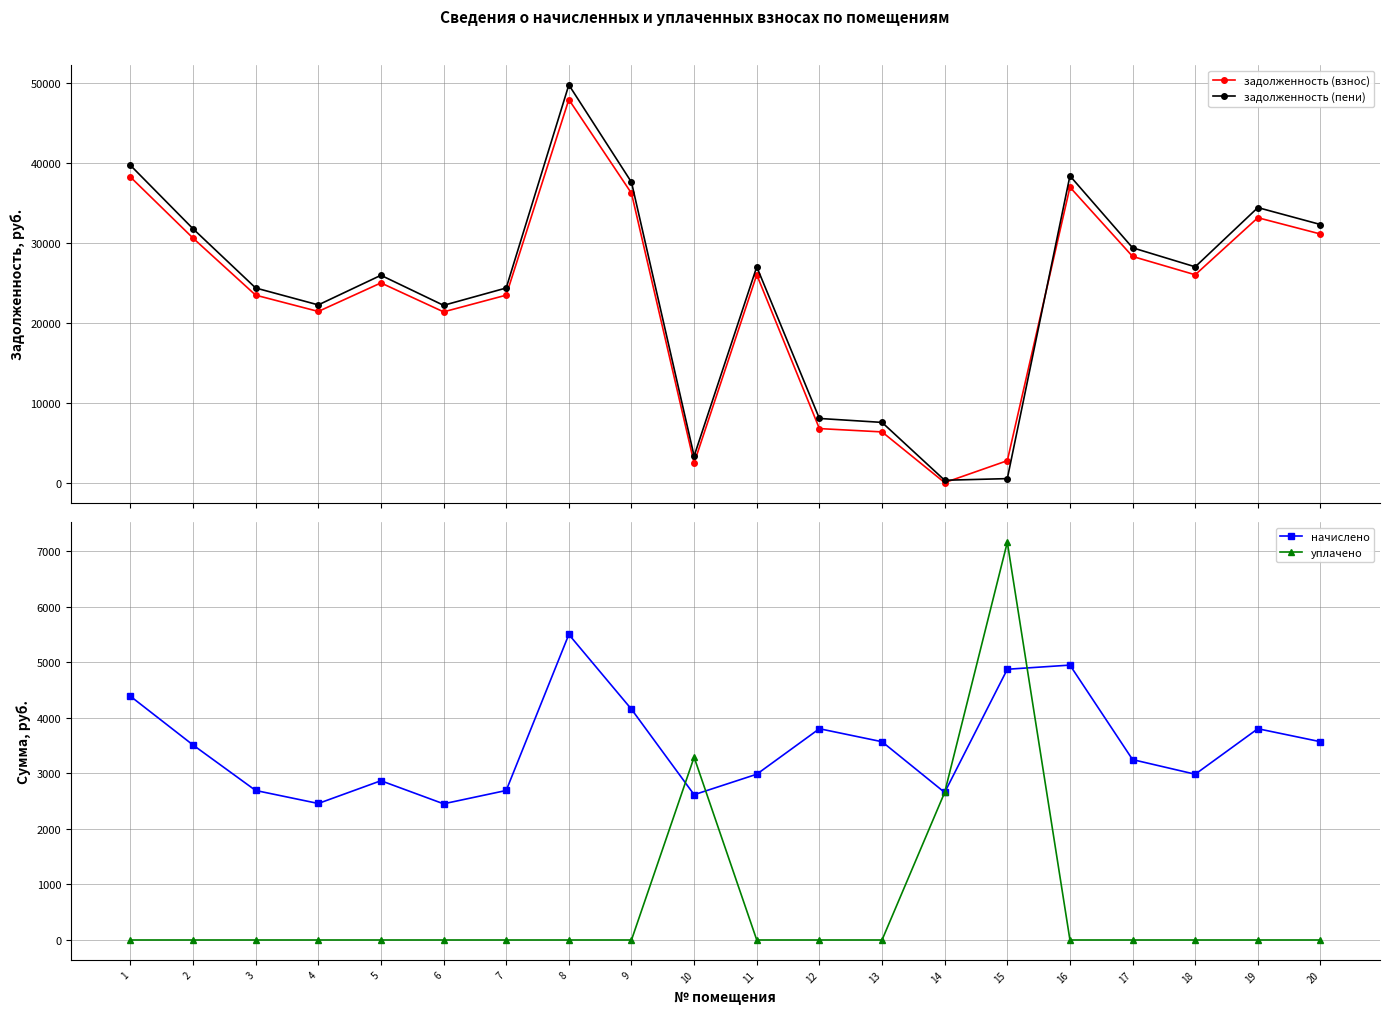

Reading left to right, transcribe all the data shown in this chart.

задолженность (взнос): 38241.0	30592.8	23454.5	21415.0	24984.1	21363.9	23454.5	47928.7	36201.5	2447.7	26003.9	6760.0	6344.0	0.0	2743.6	36966.4	28298.5	26003.9	33142.2	31102.7
задолженность (пени): 39703.5	31762.8	24351.5	22234.0	25939.6	22181.0	24351.5	49761.7	37586.0	3319.3	26998.4	8027.5	7533.5	295.1	501.0	38380.2	29380.7	26998.4	34409.7	32292.2
начислено: 4387.5	3510.0	2691.0	2457.0	2866.5	2451.2	2691.0	5499.0	4153.5	2614.9	2983.5	3802.5	3568.5	2655.9	4873.1	4947.7	3246.8	2983.5	3802.5	3568.5
уплачено: 0.0	0.0	0.0	0.0	0.0	0.0	0.0	0.0	0.0	3290.0	0.0	0.0	0.0	2655.9	7158.9	0.0	0.0	0.0	0.0	0.0